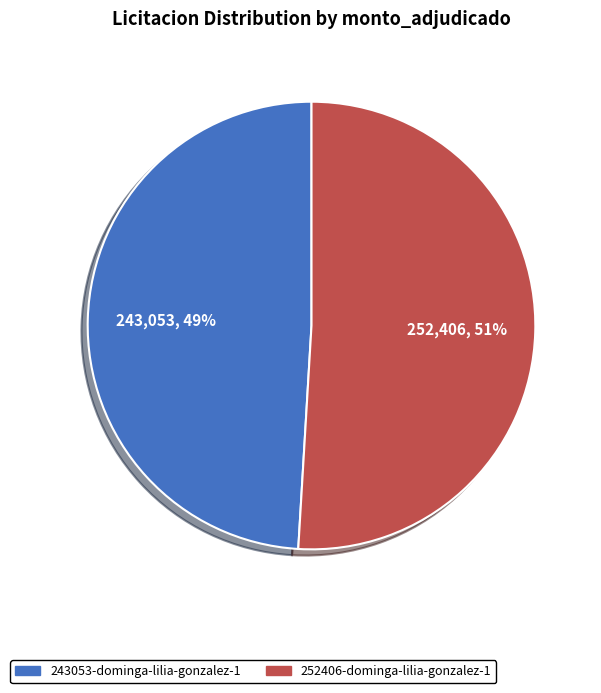

How many segments does this pie chart have?

2